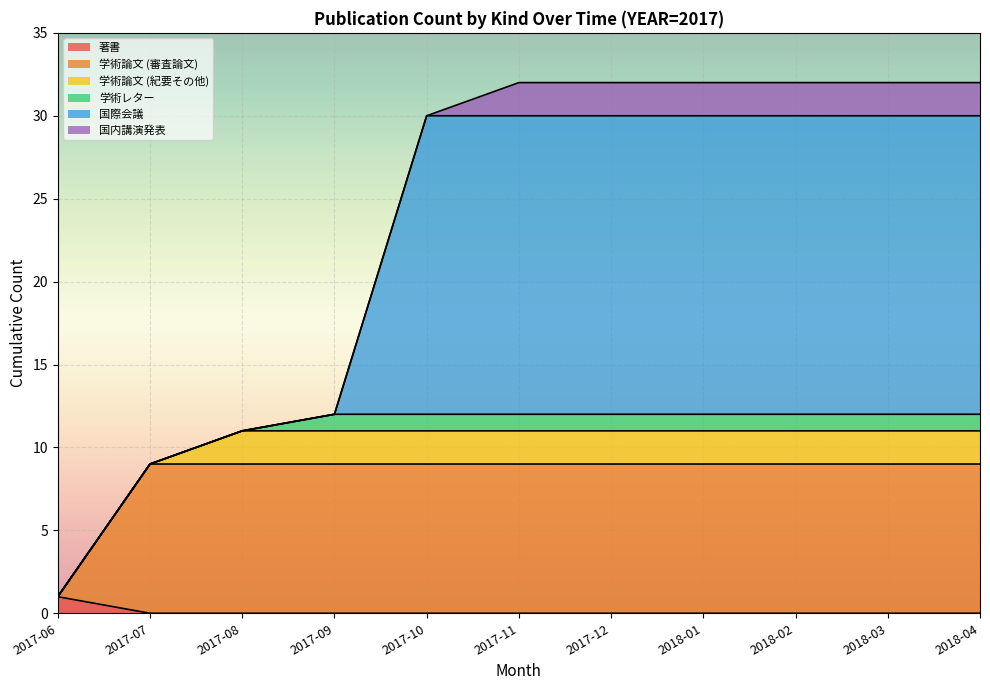

True or false: 学術論文 (審査論文) and 著書 intersect in this chart.

True